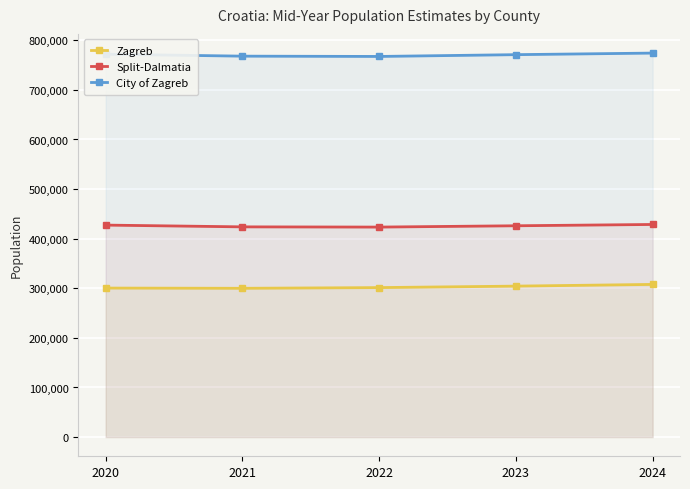

At how many categories does at least one series exceed 413949?

5